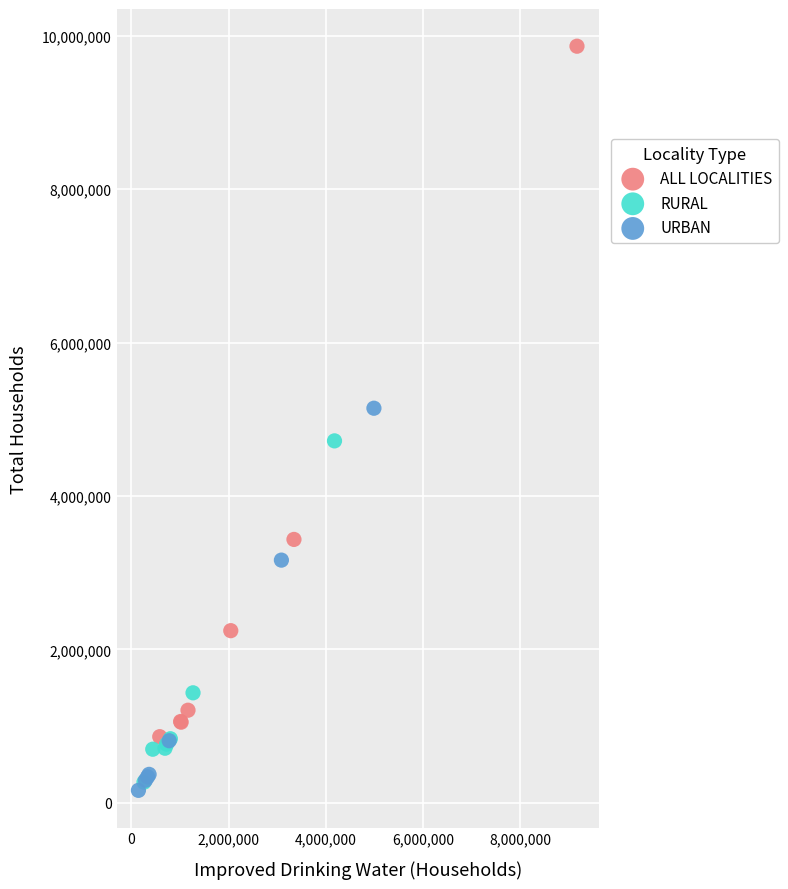

Which series reaches the maximum Y coordinate?

ALL LOCALITIES